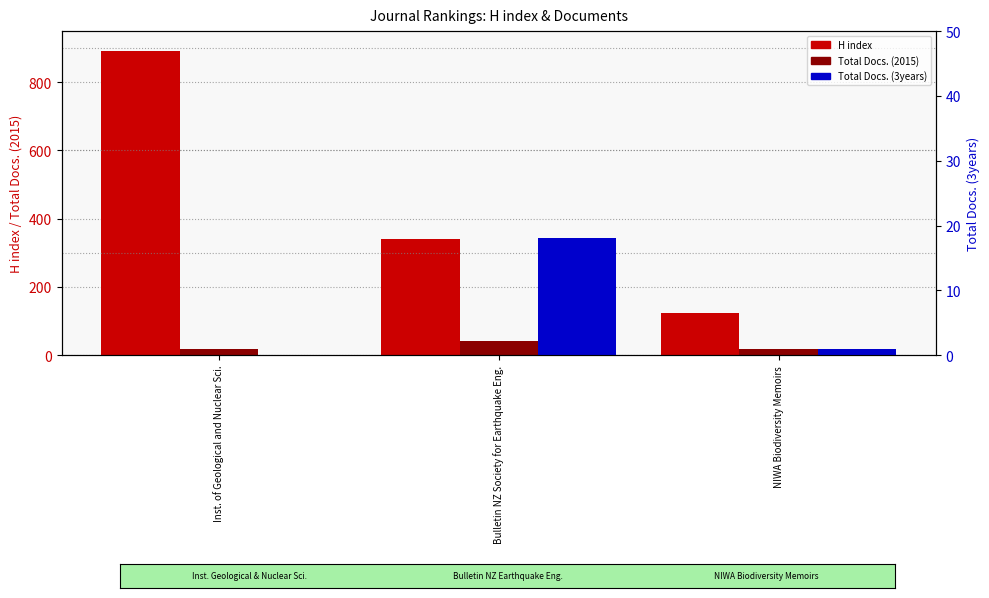

How many series are shown in this chart?

3